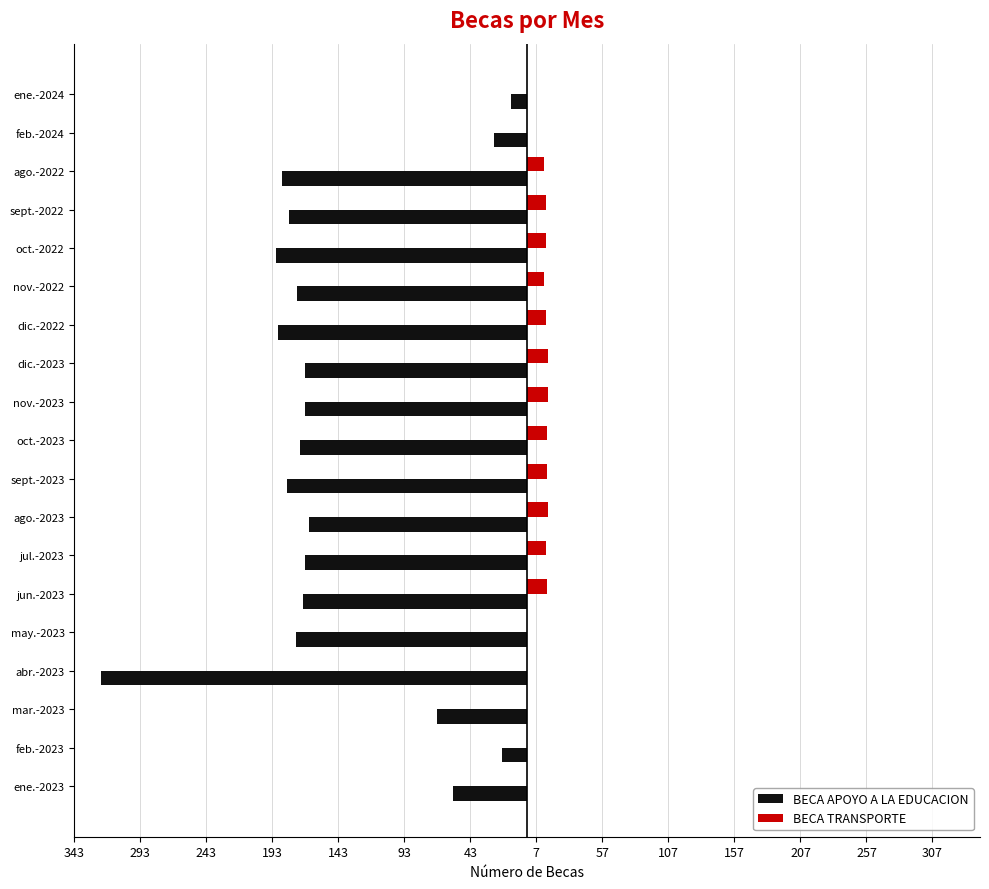

What are all the series names shown in the legend?

BECA APOYO A LA EDUCACION, BECA TRANSPORTE